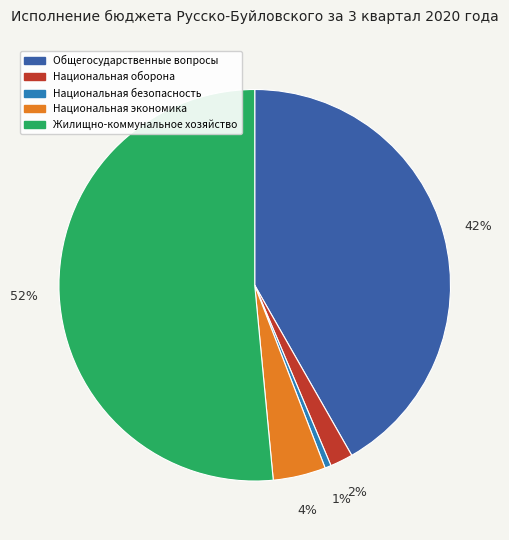

Which slice represents more than half of the pie?

Жилищно-коммунальное хозяйство